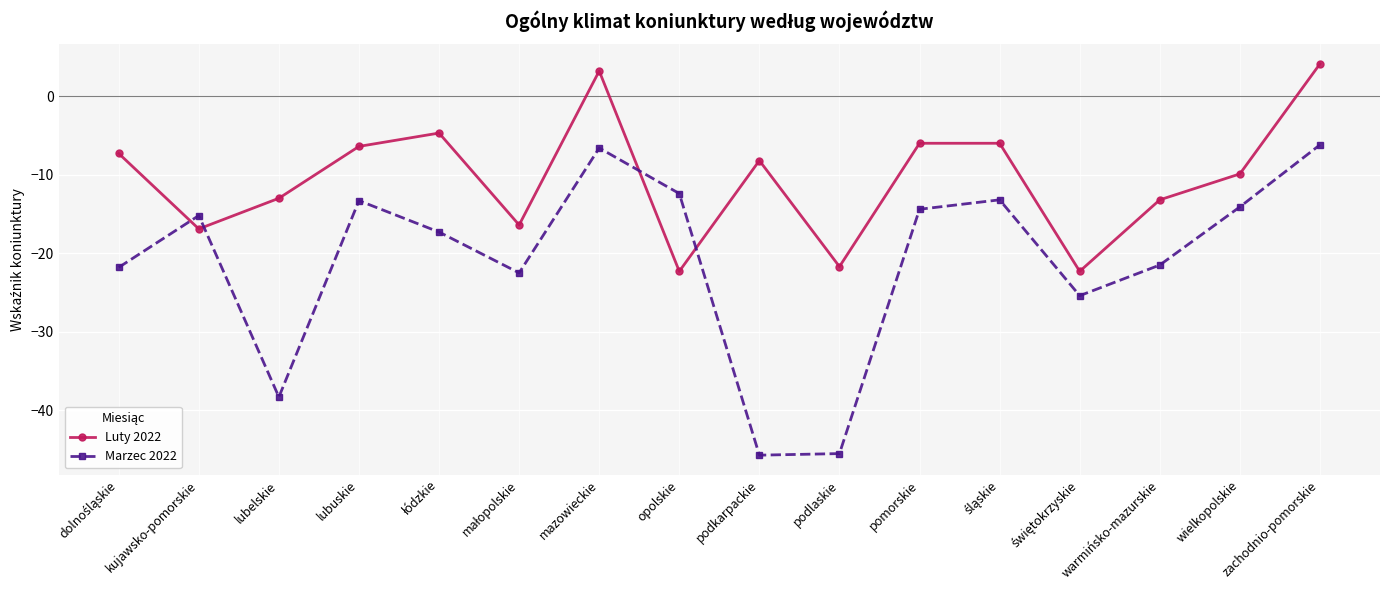

Is the value of Luty 2022 at kujawsko-pomorskie greater than the value of Marzec 2022 at opolskie?

No